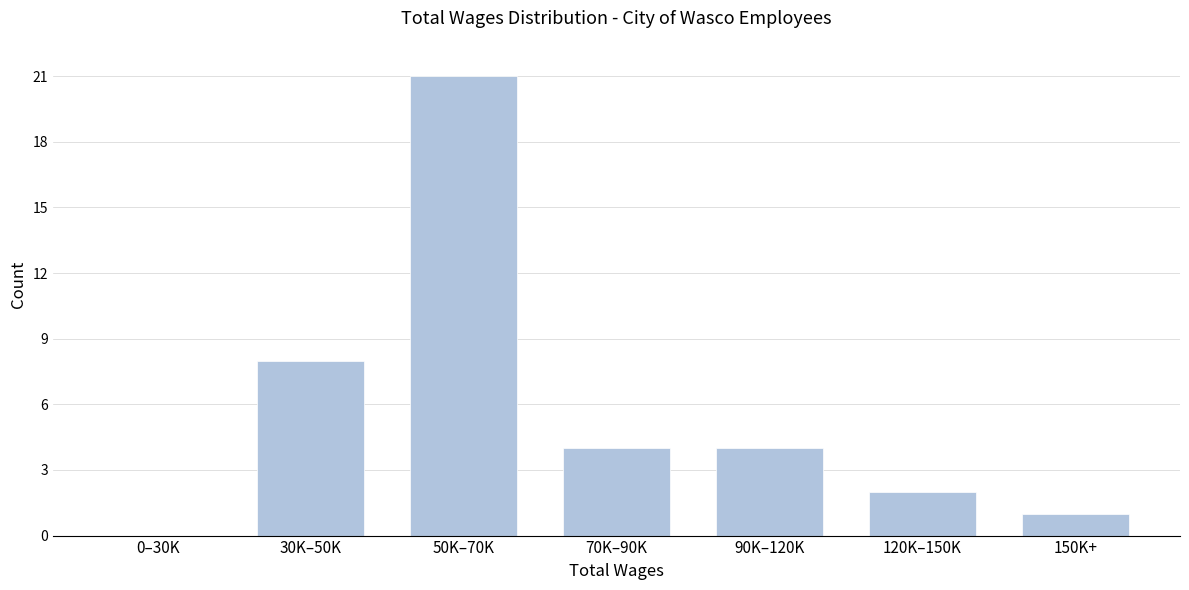

Reading left to right, list all the values displayed in this chart.

0–30K=0	30K–50K=8	50K–70K=21	70K–90K=4	90K–120K=4	120K–150K=2	150K+=1